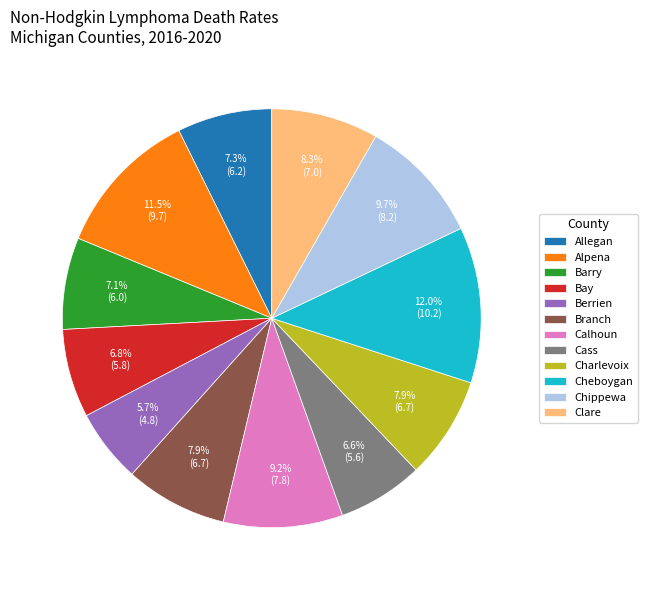

Which category has the smallest portion of the pie?

Berrien